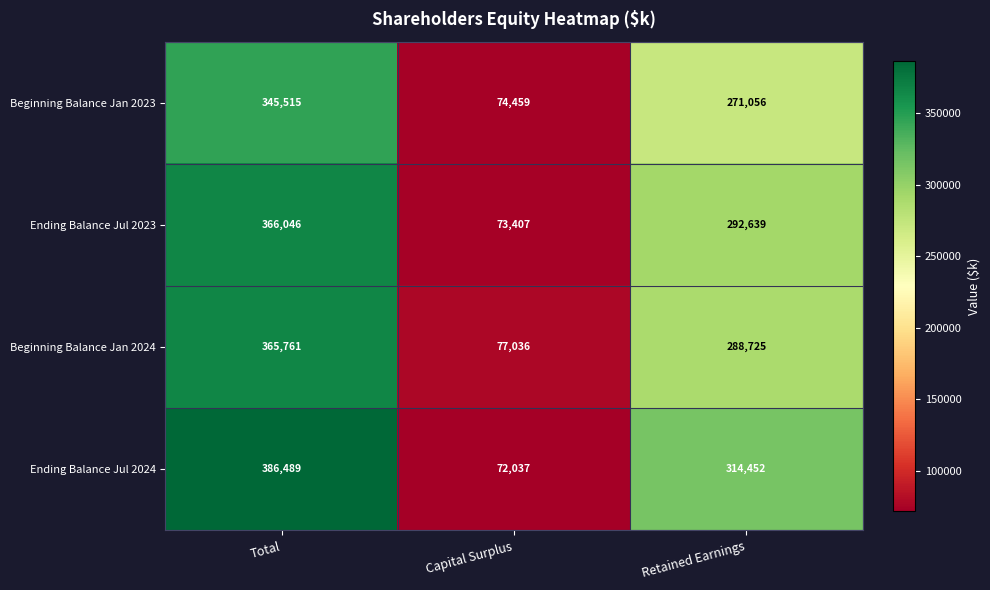

What is the greatest value displayed?

386489